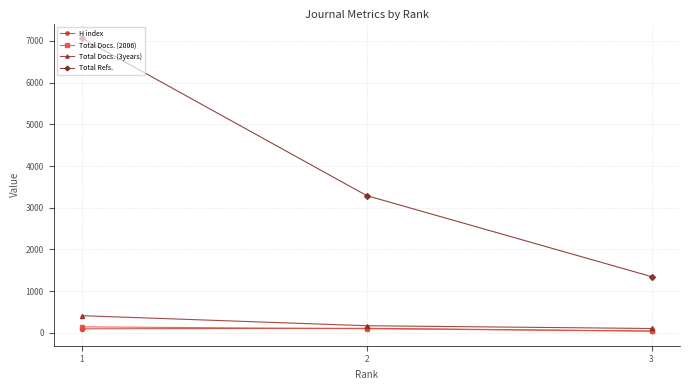

What is the difference between the maximum and minimum values in the Total Docs. (2006) series?

101